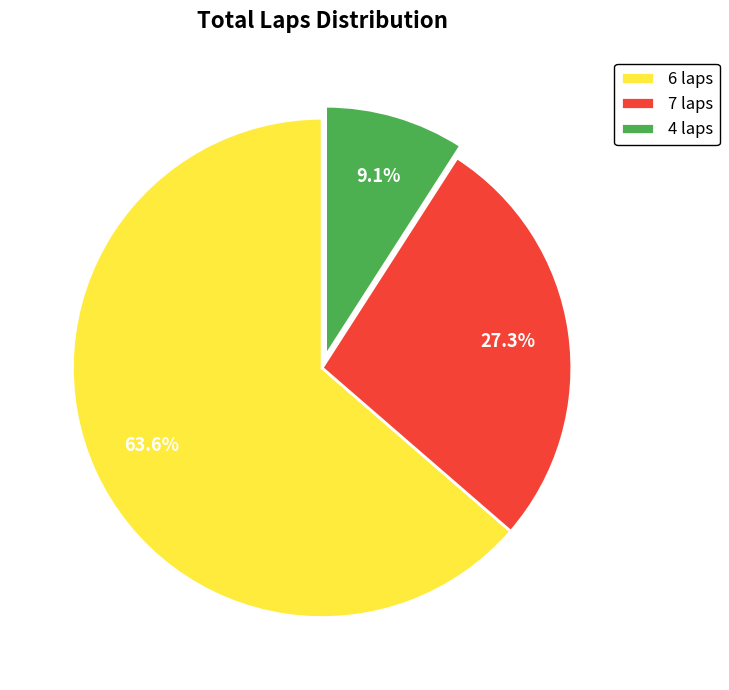

Between 6 laps and 4 laps, which is larger?

6 laps